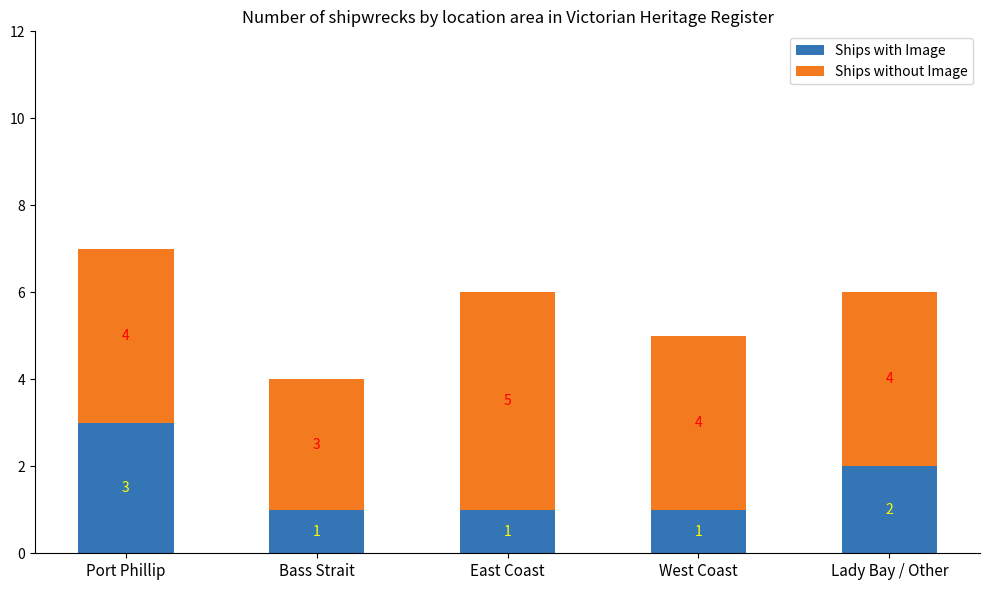

What is the sum of the Ships with Image values at Port Phillip and East Coast?

4